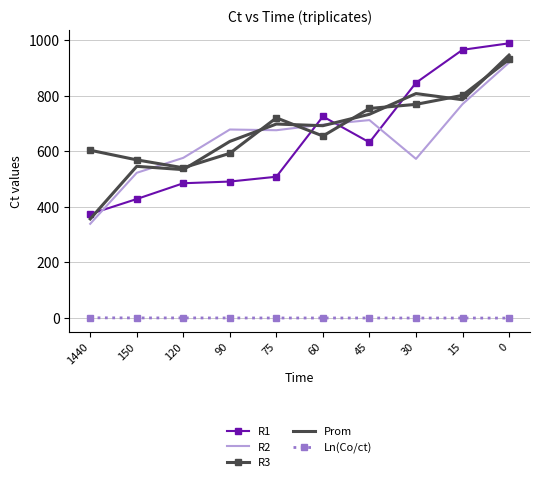

What is the difference between the maximum and minimum values in the R2 series?

579.8